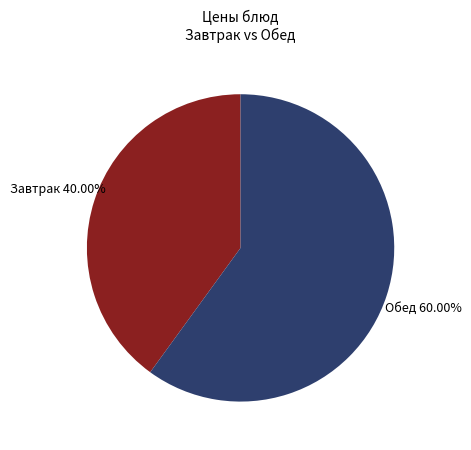

Count the number of slices in the pie.

2